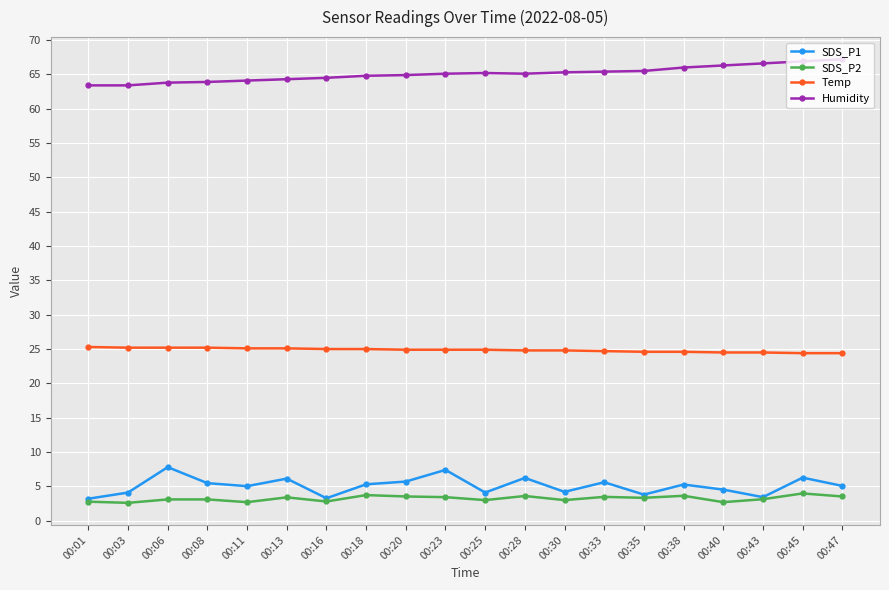

The value of SDS_P2 at 00:45 is 4.0. True or false?

True